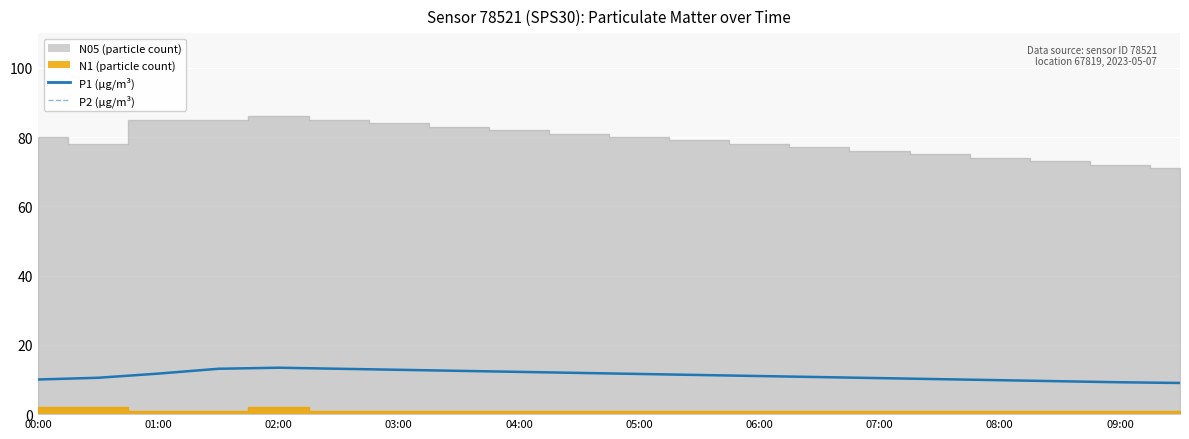

What is the value of the P1 point at the 8th from the left?

12.5